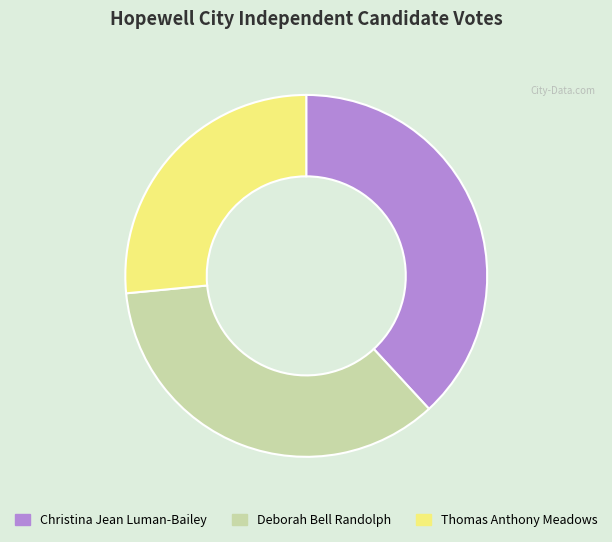

Is there any slice that represents more than half of the pie?

No